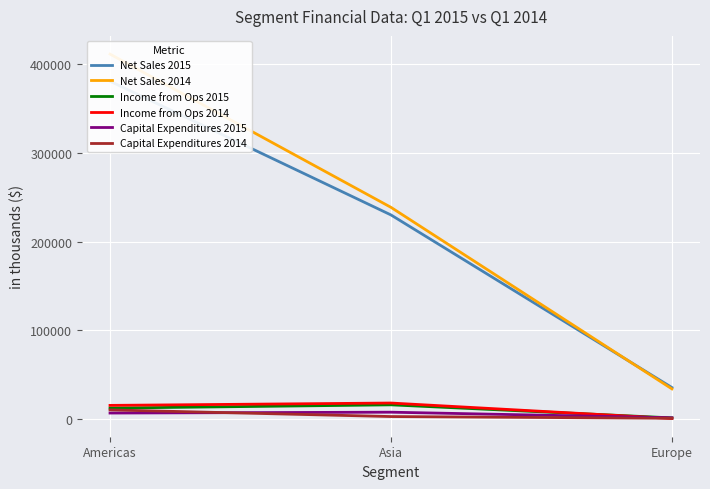

Does the chart display data point markers on the line(s)?

No